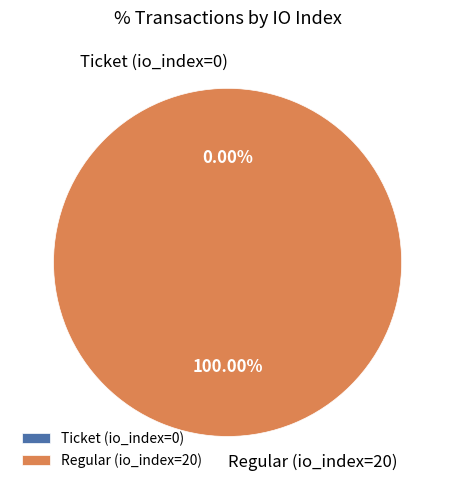

Is it true that Regular (io_index=20) is 93% of the pie?

False